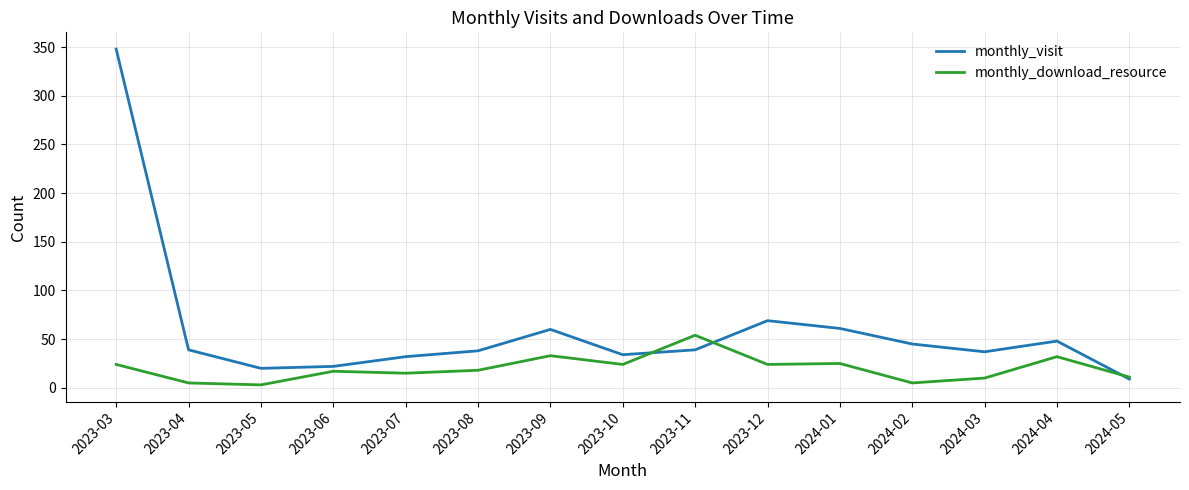

What is the highest value of the monthly_download_resource series?

54